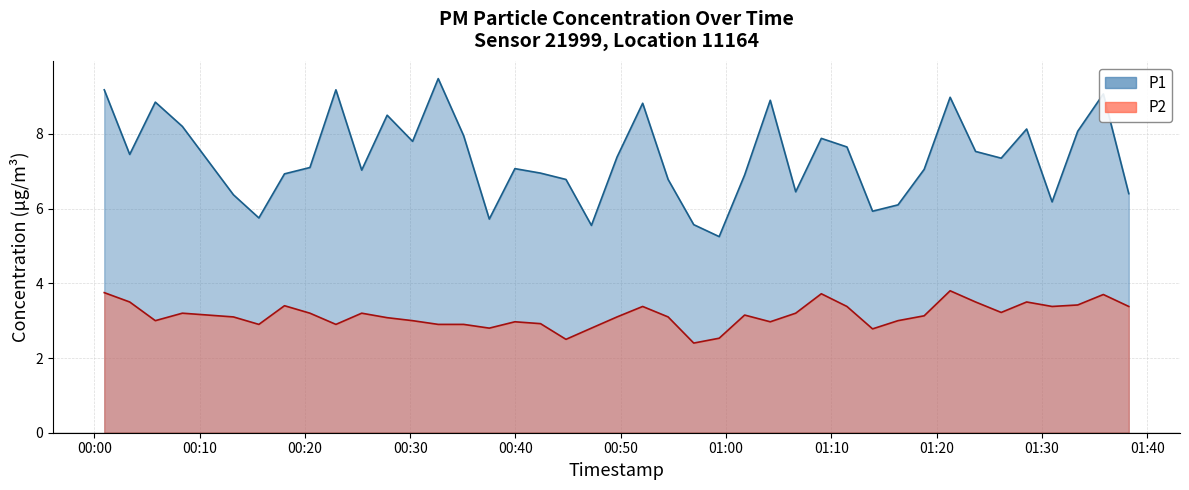

What position from the right is 2024-01-06T01:38:15?

1